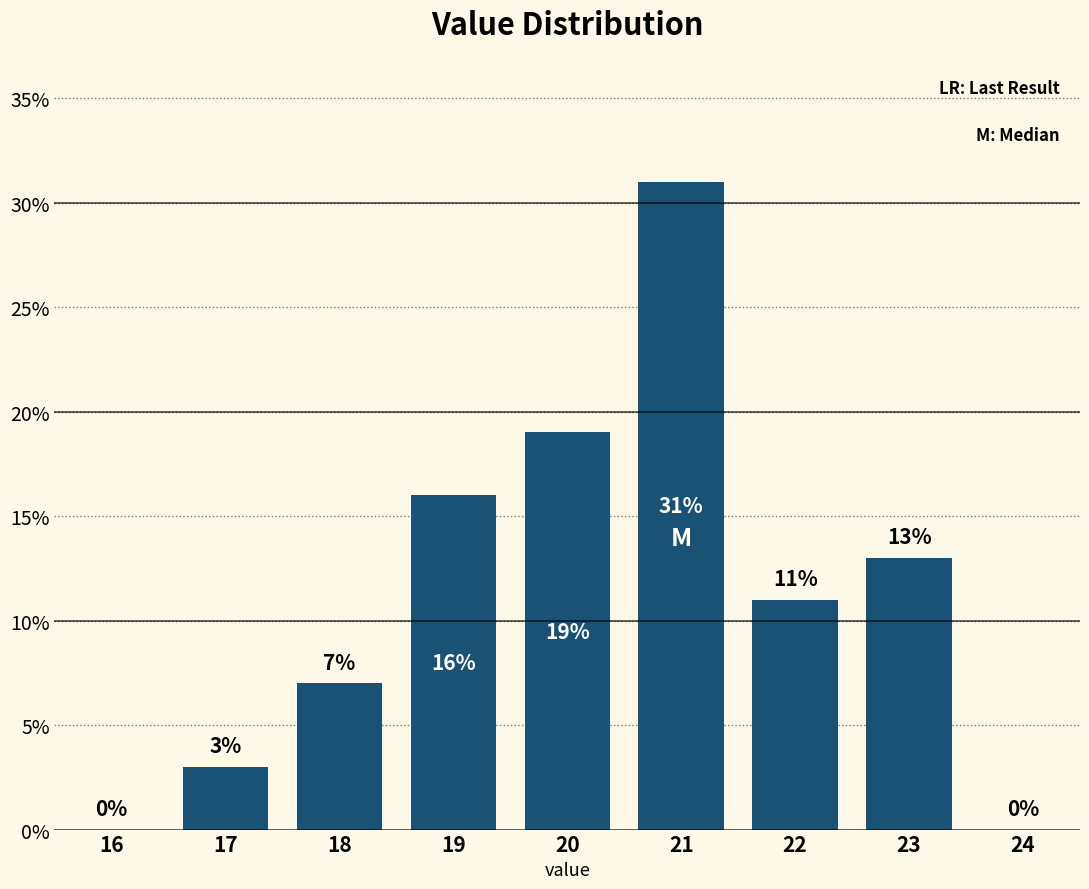

Reading left to right, extract all data points from this chart.

16=0.0	17=3.0	18=7.0	19=16.0	20=19.0	21=31.0	22=11.0	23=13.0	24=0.0